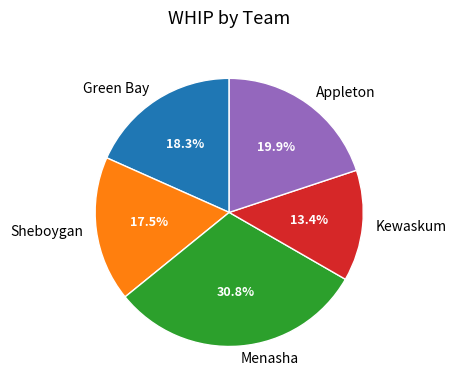

How many slices are in this pie chart?

5